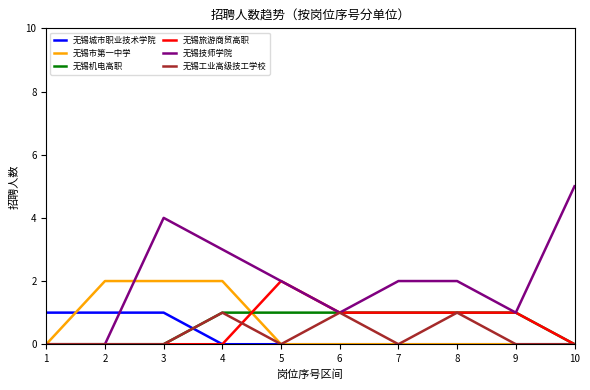

Which series changed the most between 1 and 2?

无锡市第一中学